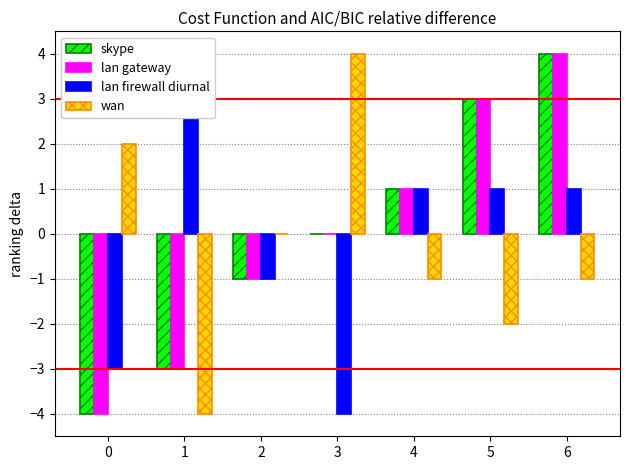

Which has a higher value, 4 or 1?

4